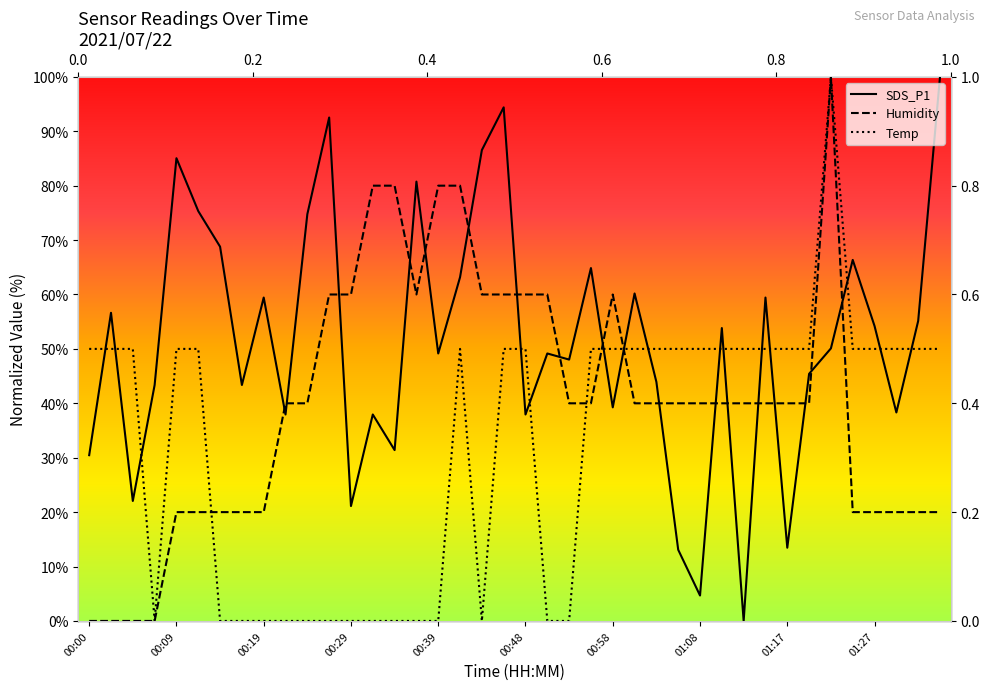

What position from the left is 01:15?

32